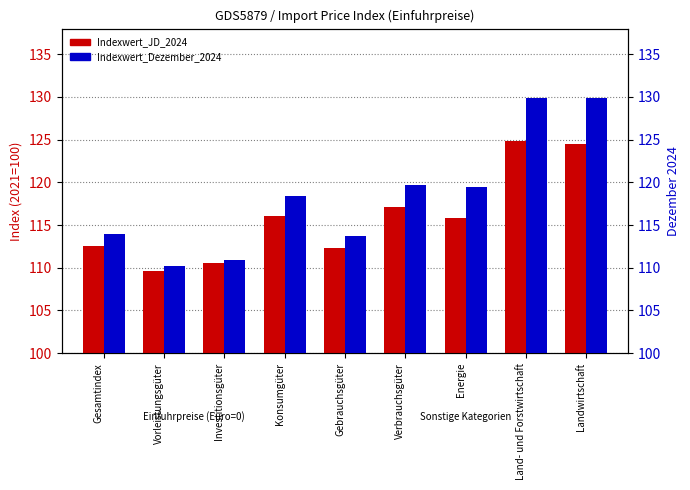

How many values in the Indexwert_JD_2024 series exceed 115?

5